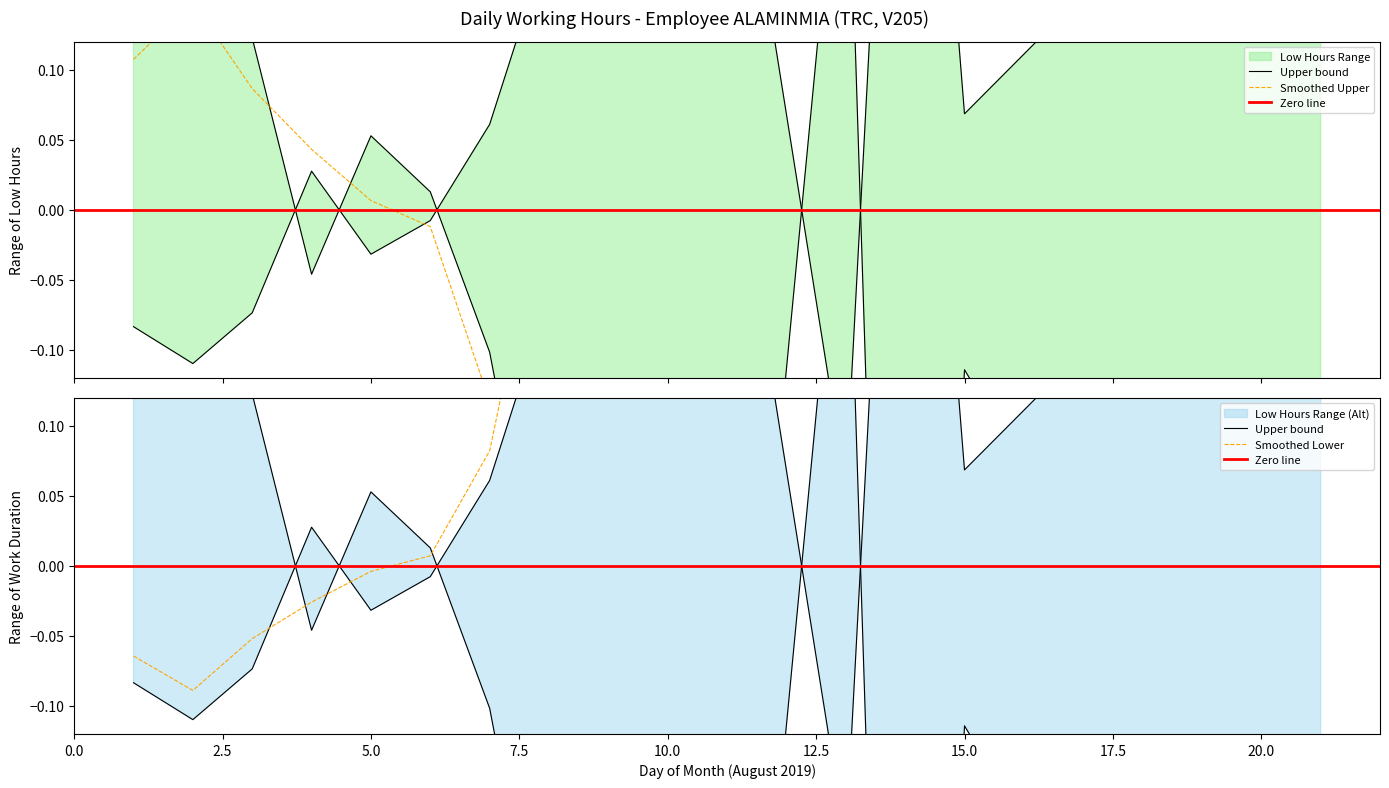

How many data points are less than 0?

11